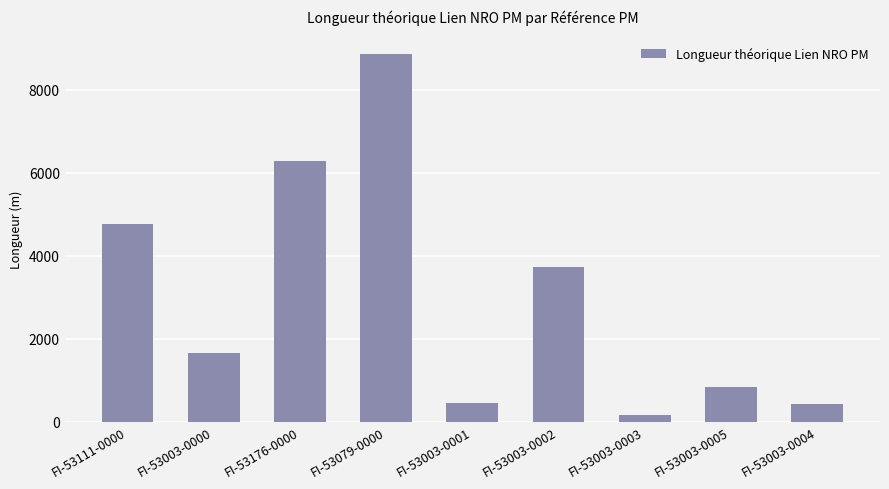

How many distinct data groups are displayed?

1